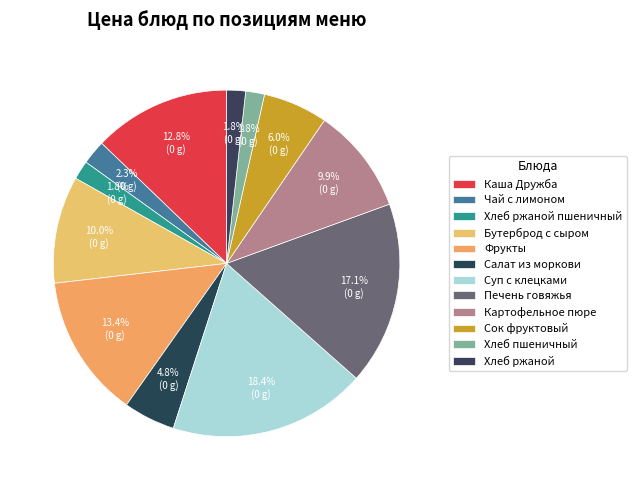

How many slices are in this pie chart?

12